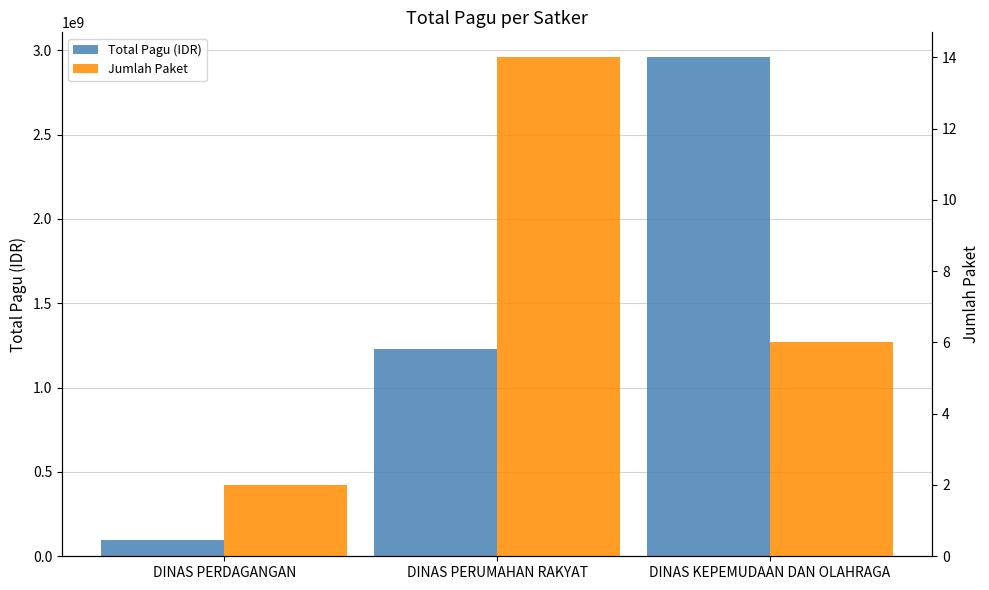

What position from the left is DINAS PERUMAHAN RAKYAT?

2